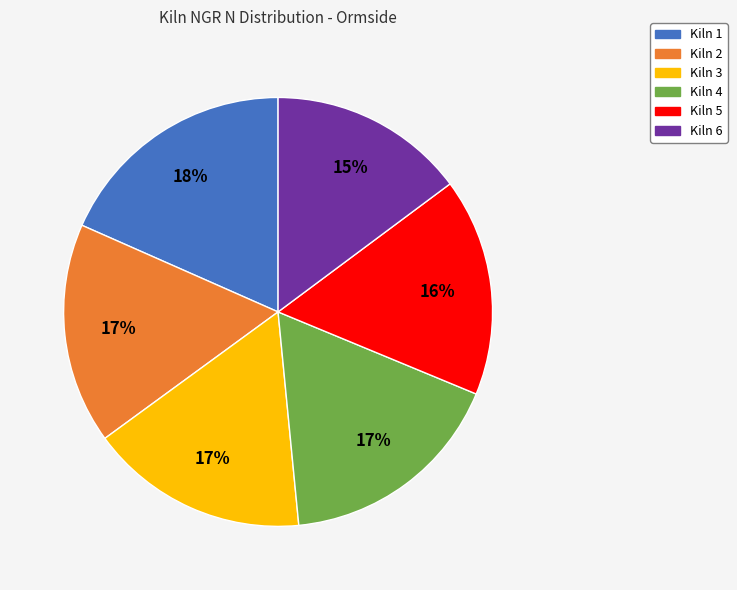

To the nearest percent, what is the combined percentage of Kiln 2 and Kiln 5?

33%